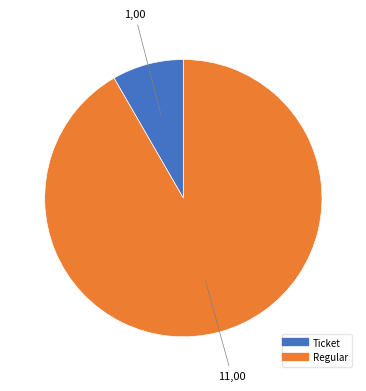

Is there a majority slice in this chart?

Yes